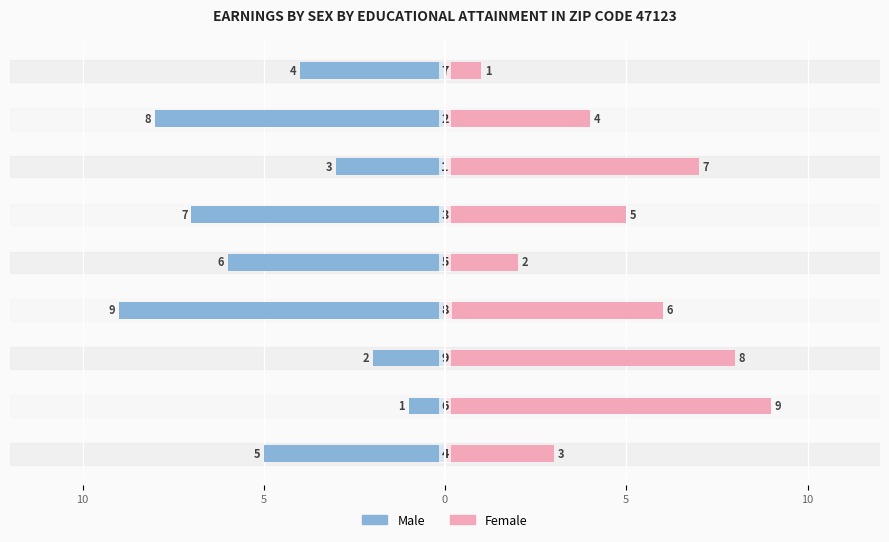

What is the maximum value for Female?

9